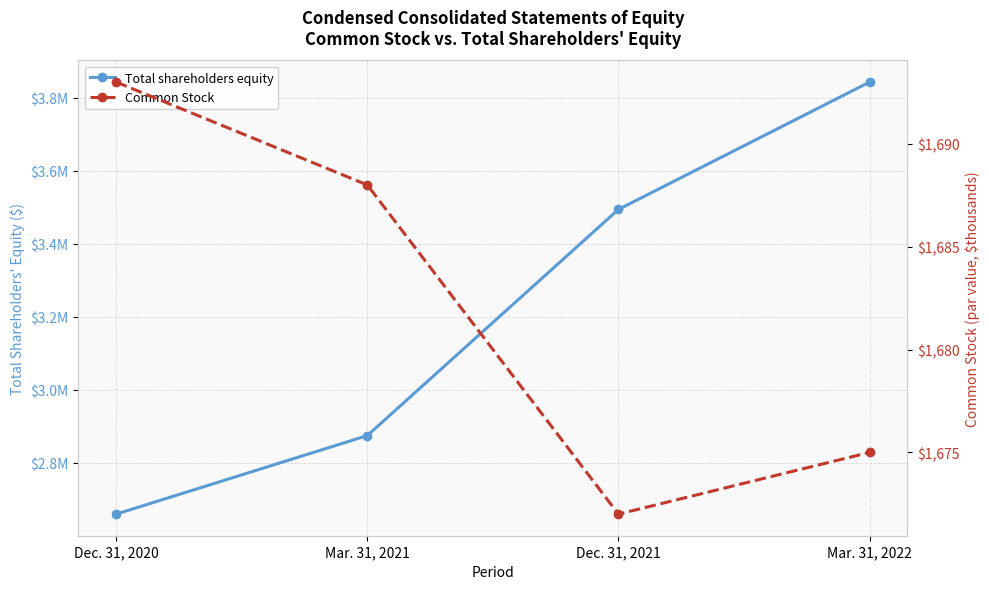

Is this an area chart (filled region under the line)?

No